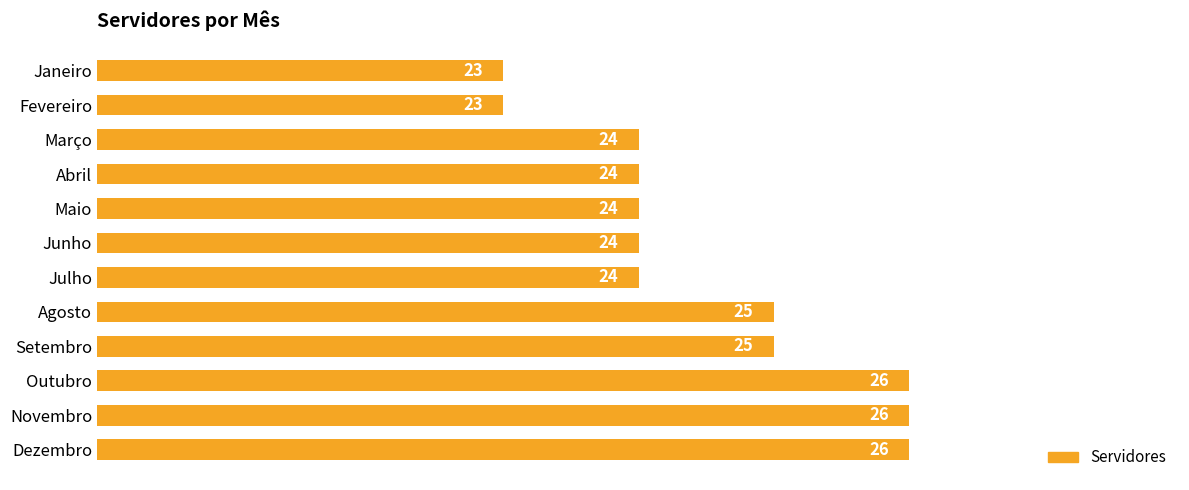

What is the difference between the maximum and minimum values?

3